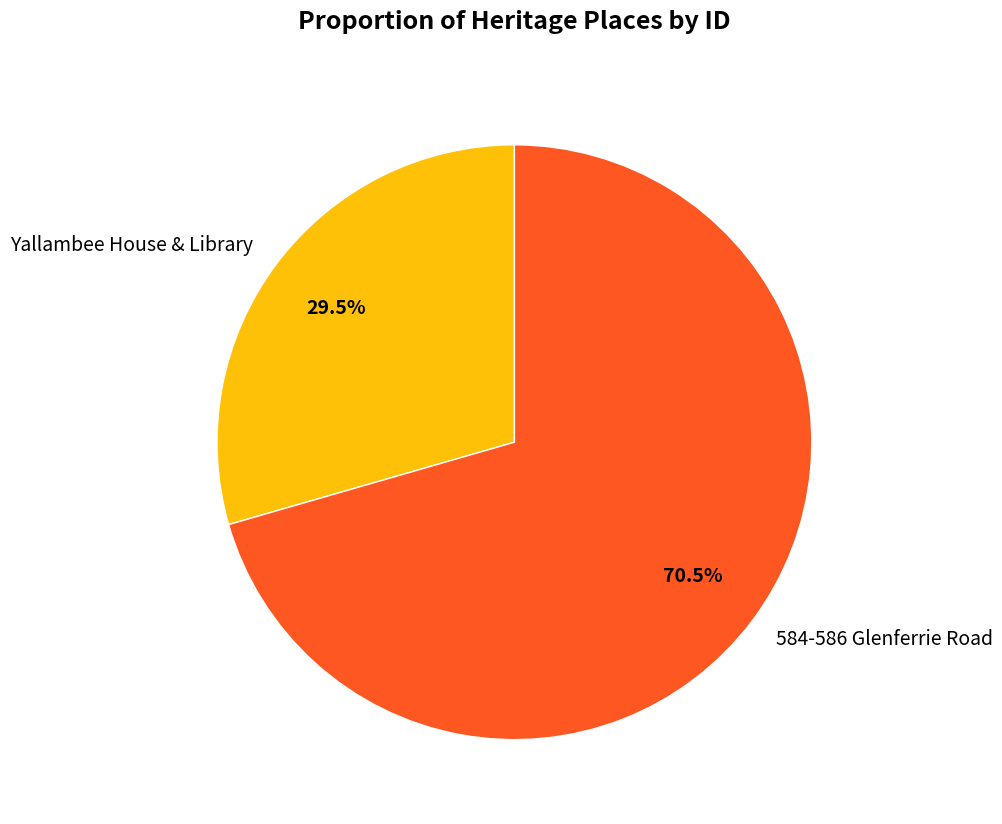

To the nearest percent, what is the difference between the largest and smallest slice percentages?

41%